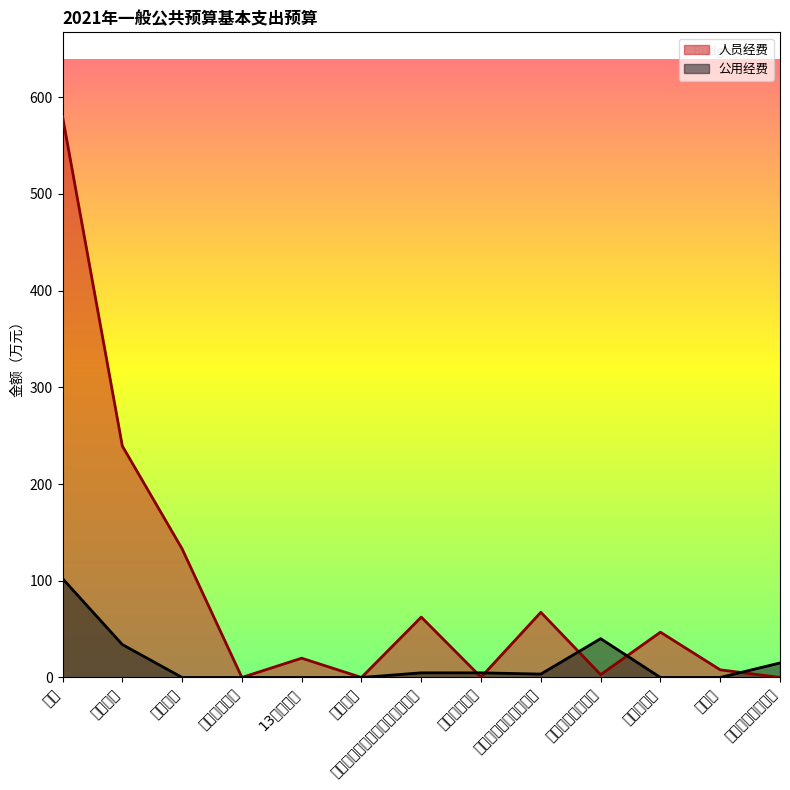

At which category does the chart reach its peak across all series?

小计